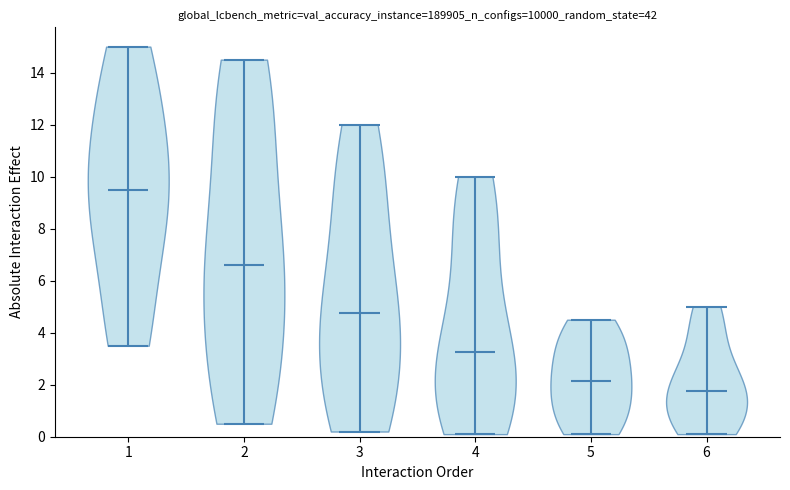

Reading left to right, read every violin against the y-axis: where its median line is, and the lowest and highest points it reaches. The values are not printed on the chart, so give them approximately, as read against the axis.

1: median line 9.6, lowest point 3.6, highest point 15.0
2: median line 6.6, lowest point 0.6, highest point 14.6
3: median line 4.8, lowest point 0.2, highest point 12.0
4: median line 3.2, lowest point 0.2, highest point 10.0
5: median line 2.2, lowest point 0.2, highest point 4.6
6: median line 1.8, lowest point 0.2, highest point 5.0